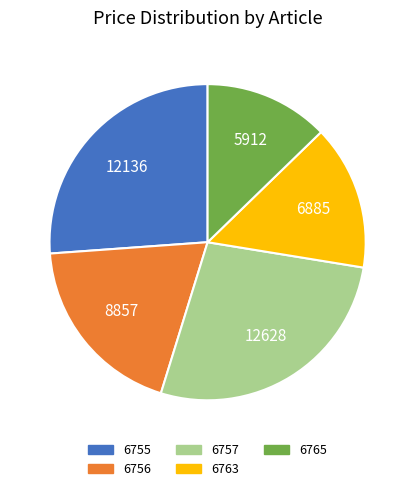

Is there any slice that represents more than half of the pie?

No